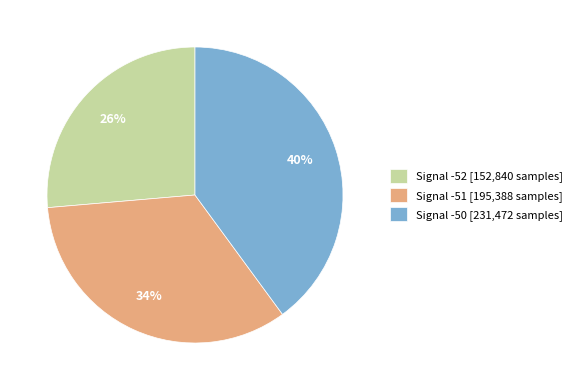

To the nearest percent, what is the difference between the largest and smallest slice percentages?

14%